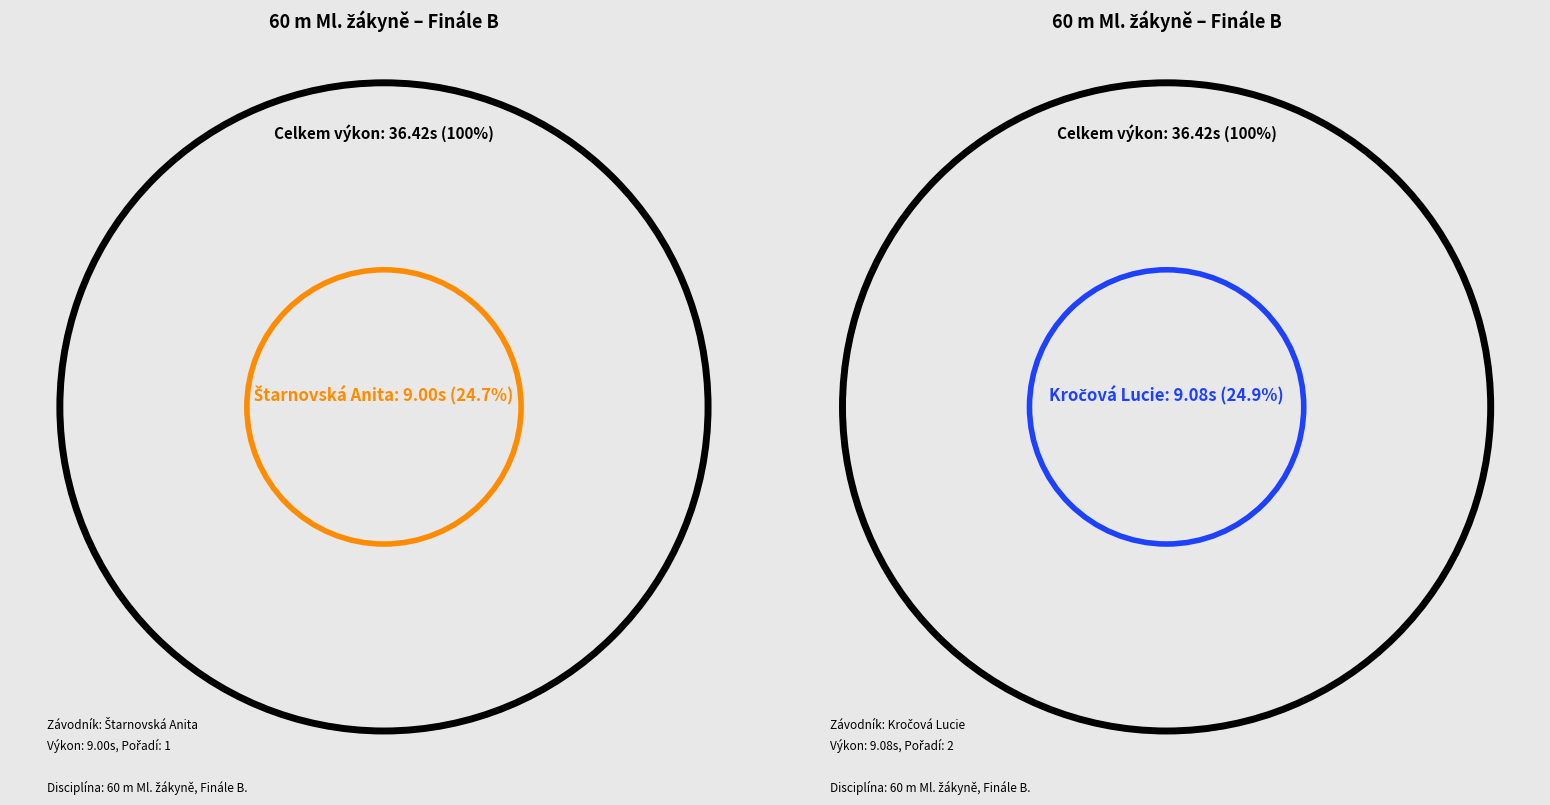

Which category has the smallest portion of the pie?

Štarnovská Anita